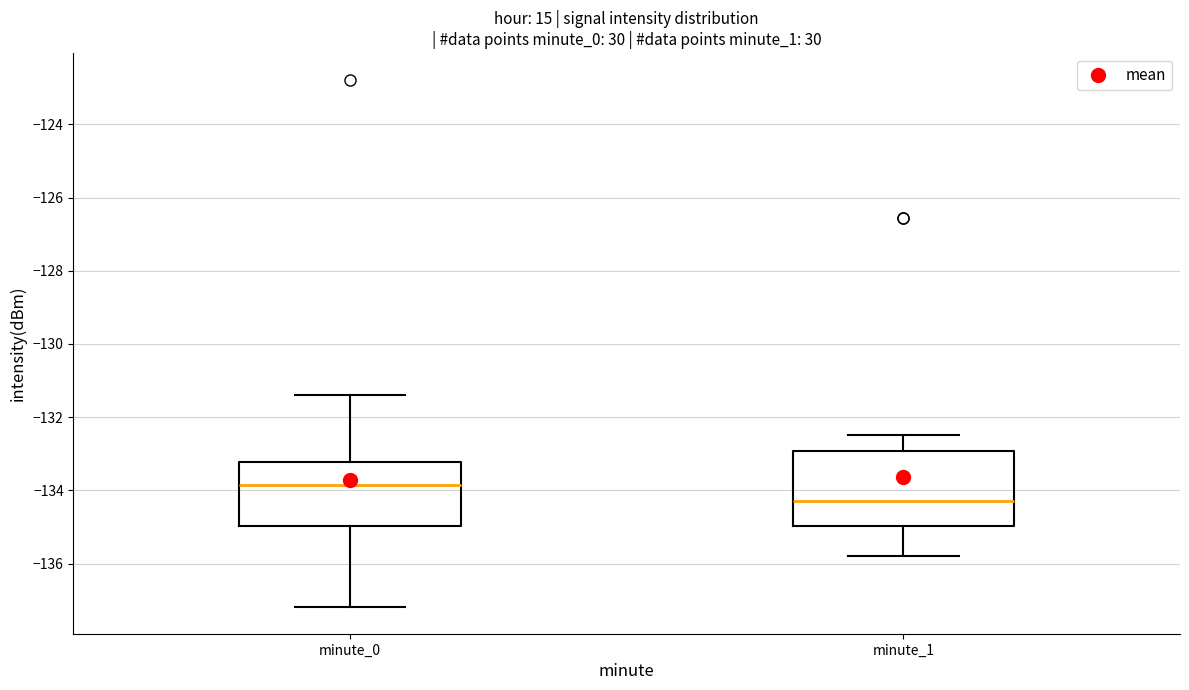

Where is the lower edge of the box for minute_1 on the y-axis? The values are not printed on the chart, so give them approximately, as read against the axis.

-135.0